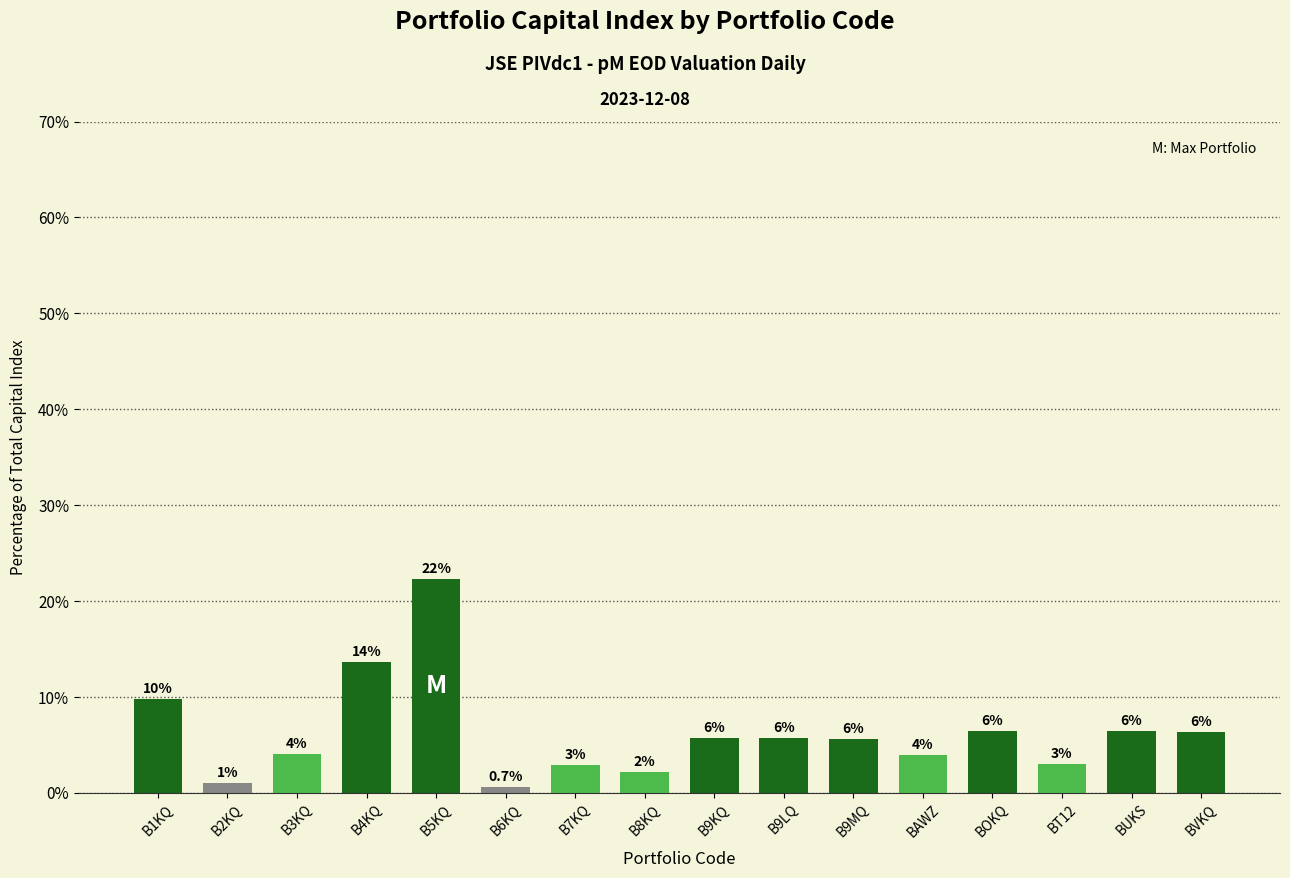

What is the sum of the values at B3KQ and BUKS?

10.5